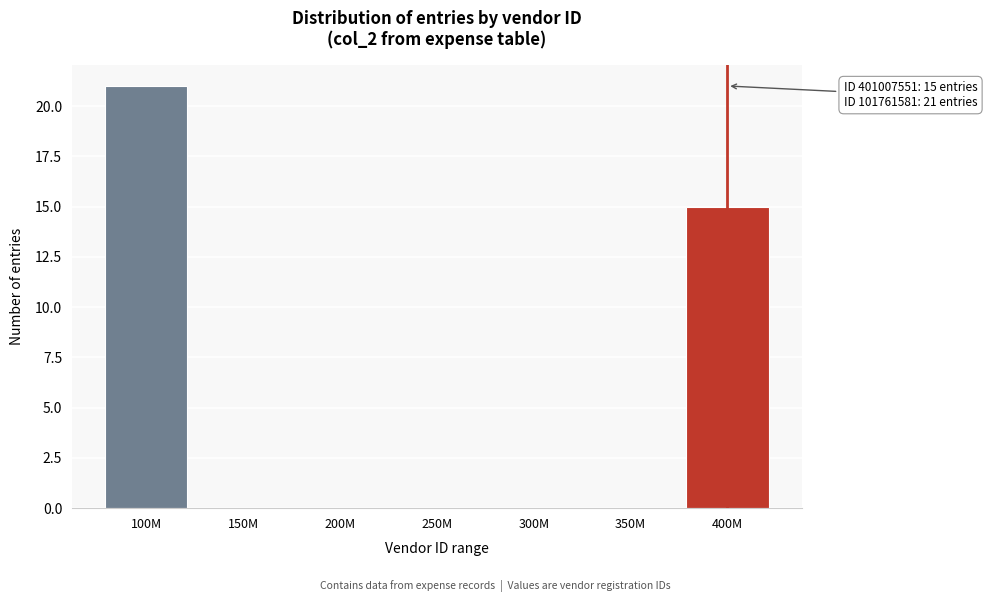

Reading right to left, what are all the values shown in this chart?

400M=15	350M=0	300M=0	250M=0	200M=0	150M=0	100M=21